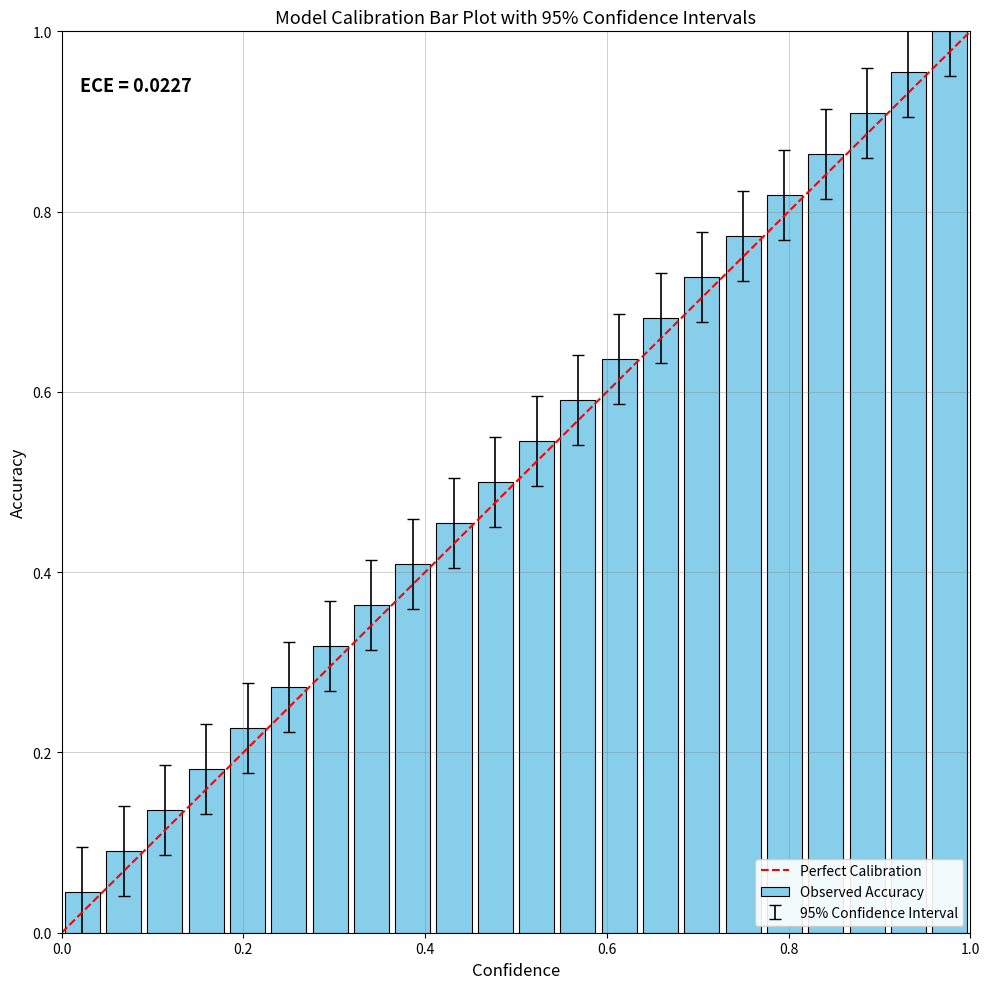

What is the difference between the second highest and minimum values?

0.9